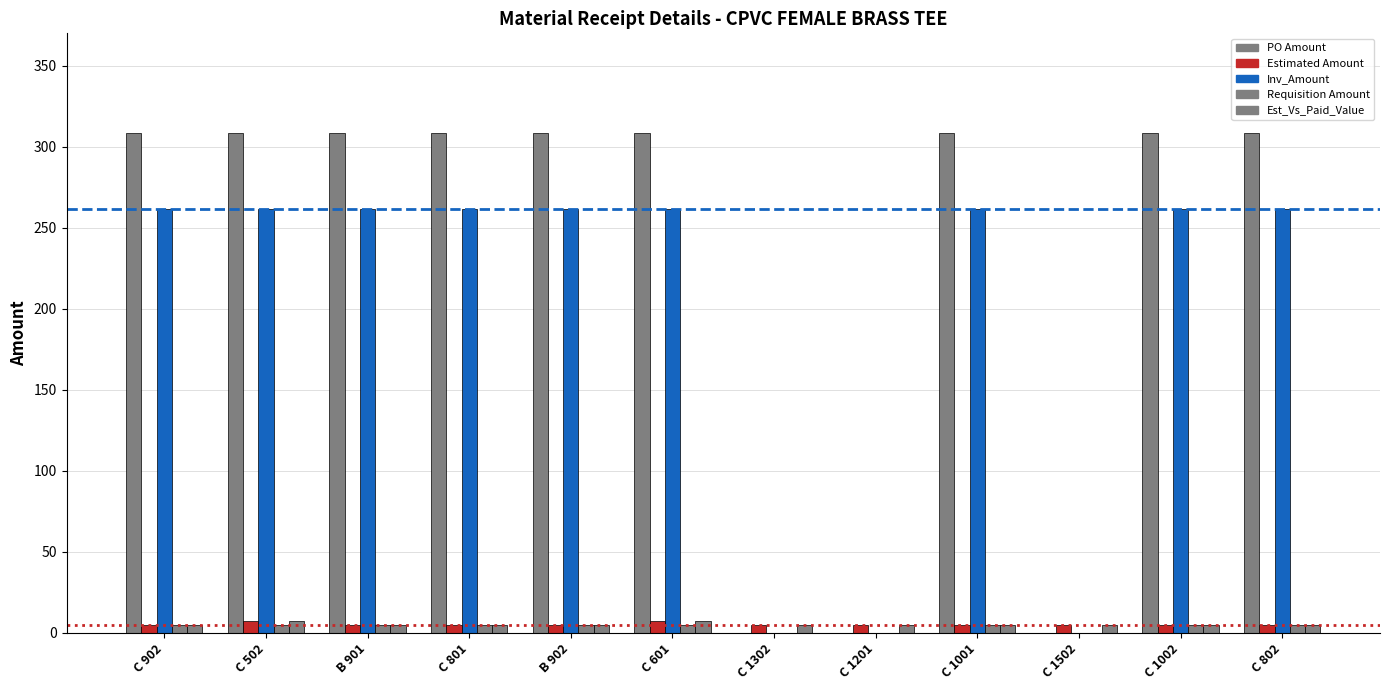

Which series has the largest range (max minus min)?

PO Amount